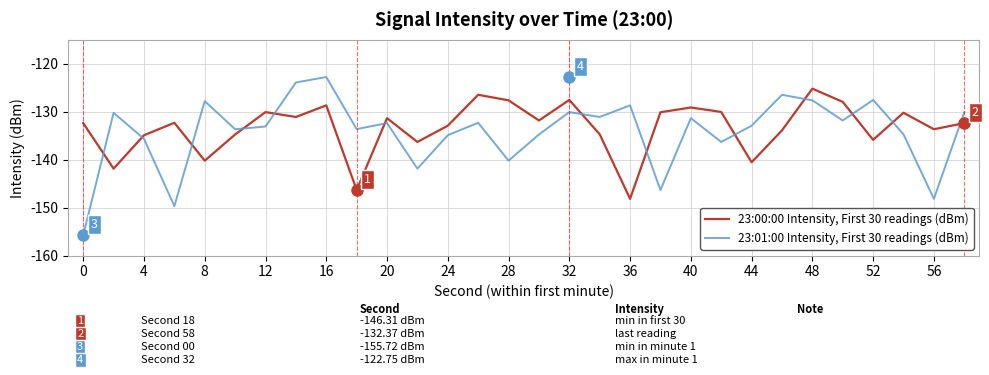

Which series has the largest total across all categories?

23:00:00 Intensity, First 30 readings (dBm)